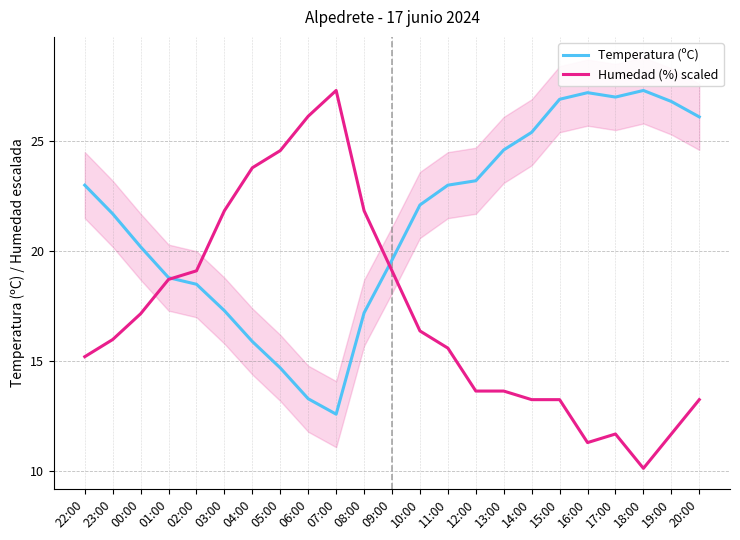

Read the Humedad (%) scaled value at 07:00.

27.3